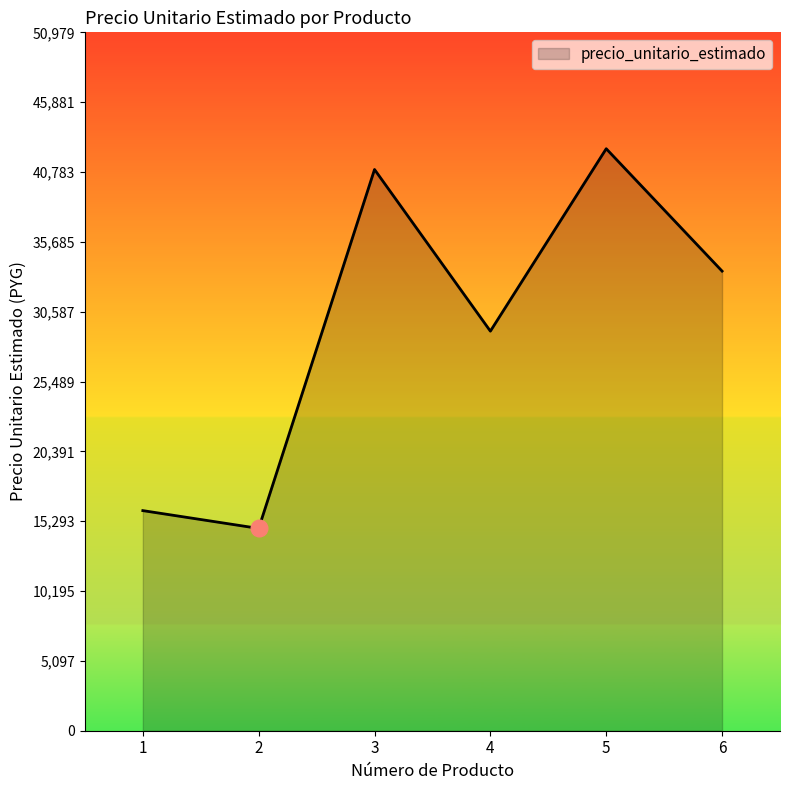

Is it true that the value at 2 is 14767?

True